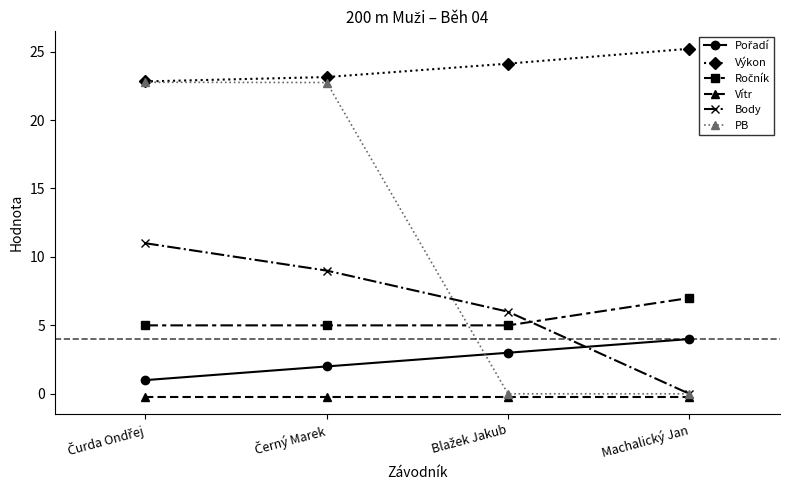

What is the value of the PB point at the 2nd from the left?

22.7